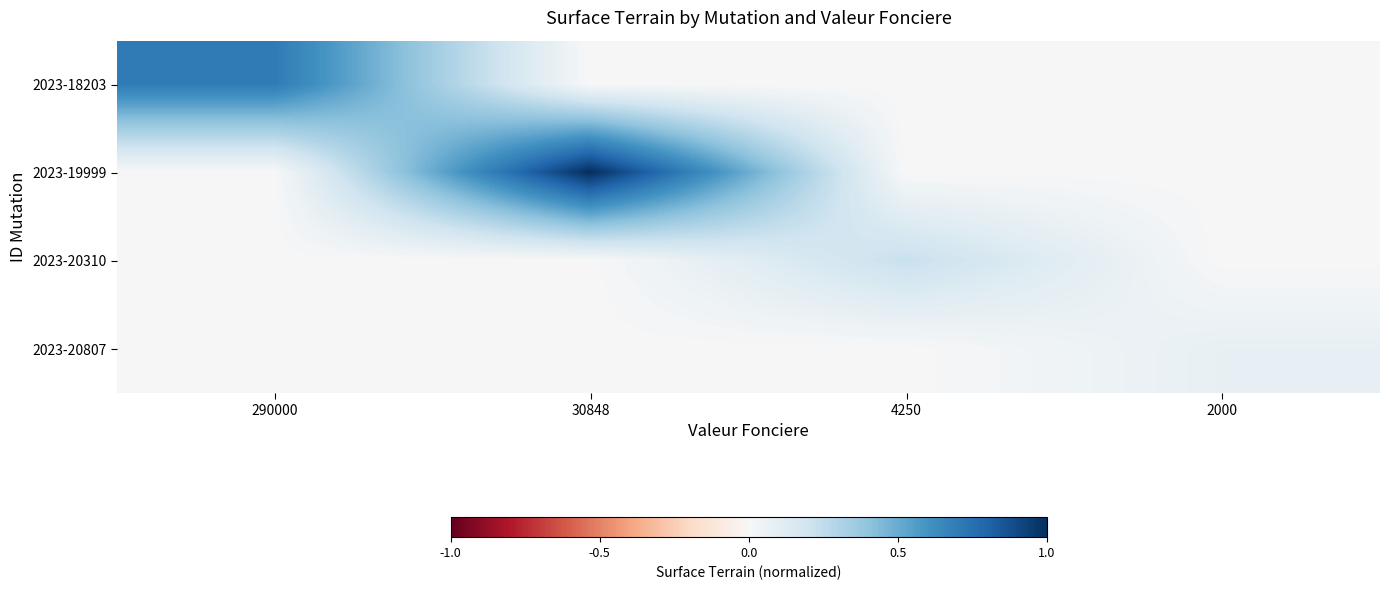

Count the number of data series in this chart.

4